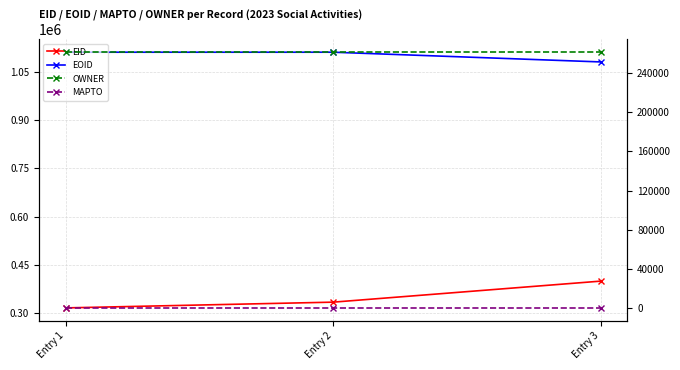

At Entry 1, list the series in order from smallest to largest.

MAPTO, OWNER, EID, EOID